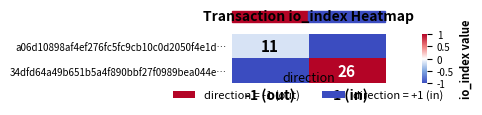

True or false: 34dfd64a49b651b5a4f890bbf27f0989bea044e… has a value of 36 at +1 (in).

False